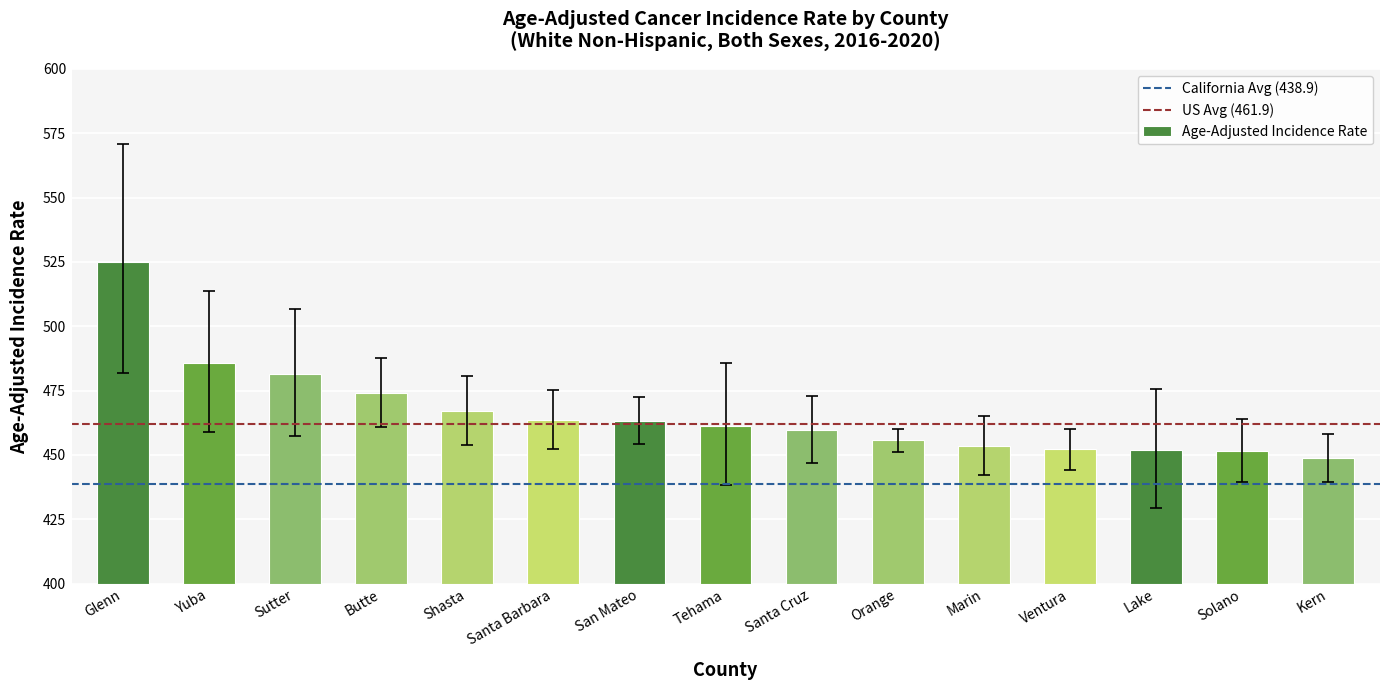

What is the smallest value displayed?

448.7